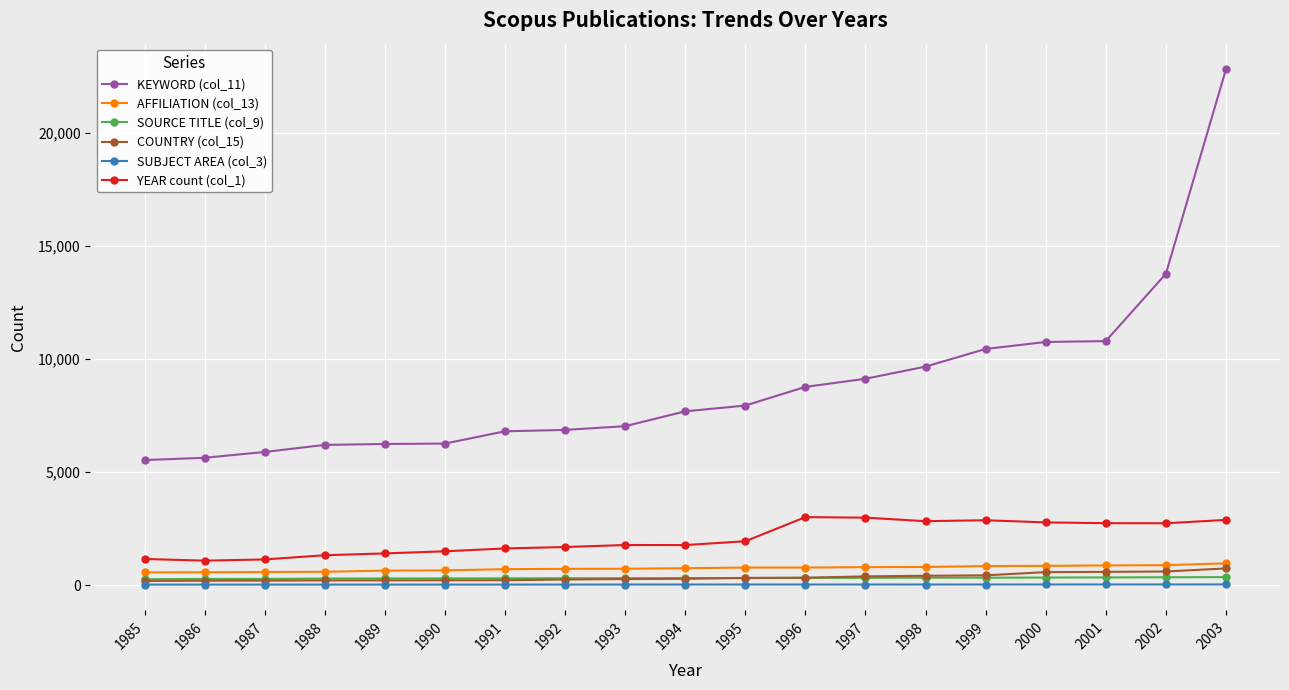

What is the difference between the AFFILIATION (col_13) values at 1989 and 1986?

76